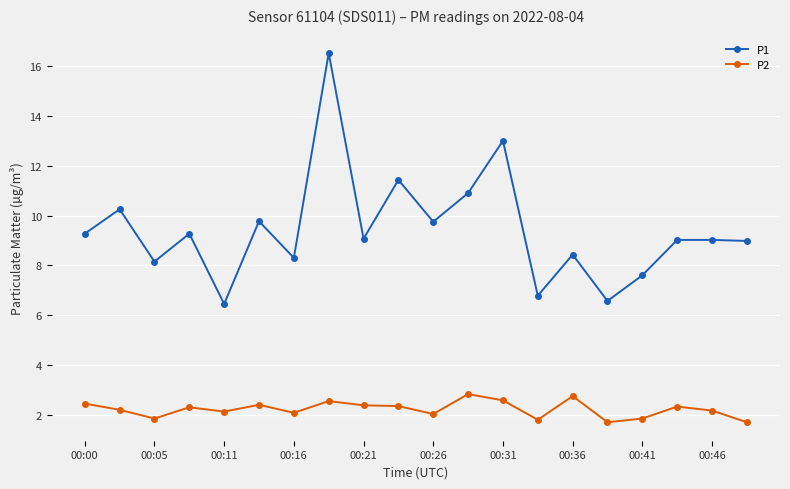

True or false: P1 and P2 cross at least once.

False